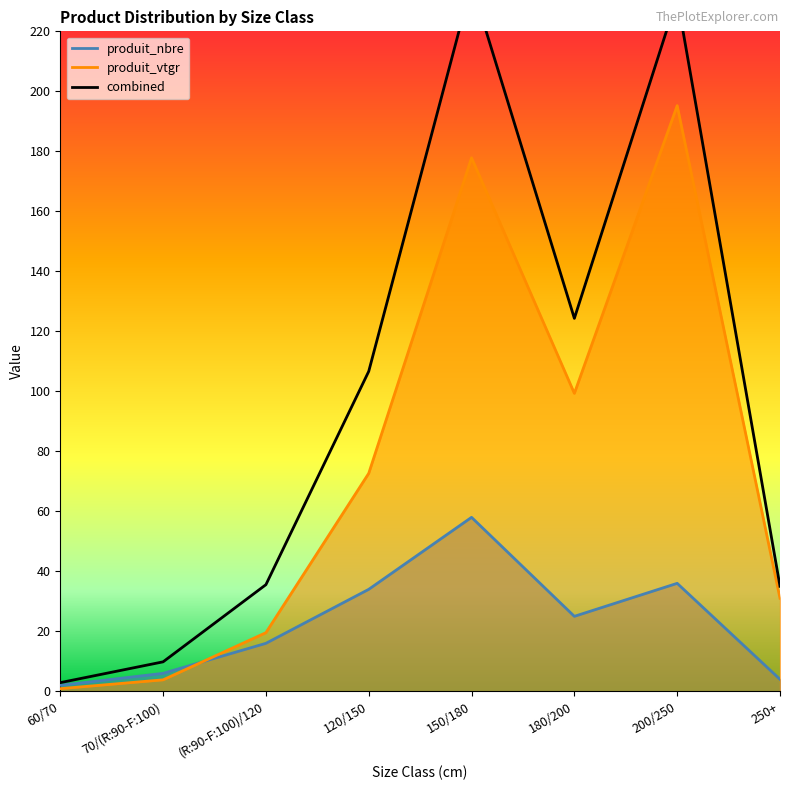

What is the value of the produit_nbre point at the 2nd from the left?

6.0